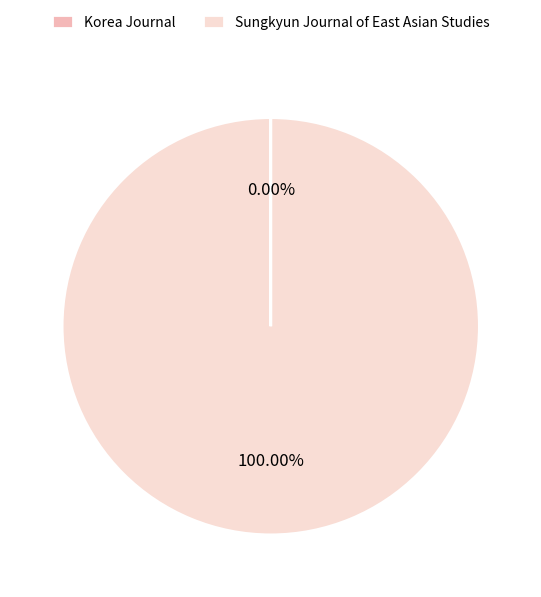

Which category has the biggest portion of the pie?

Sungkyun Journal of East Asian Studies